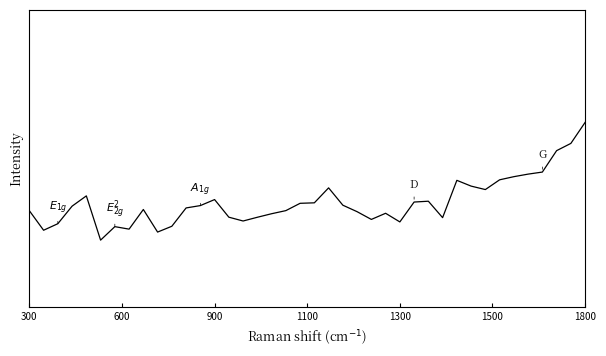

Is this an area chart (filled region under the line)?

No